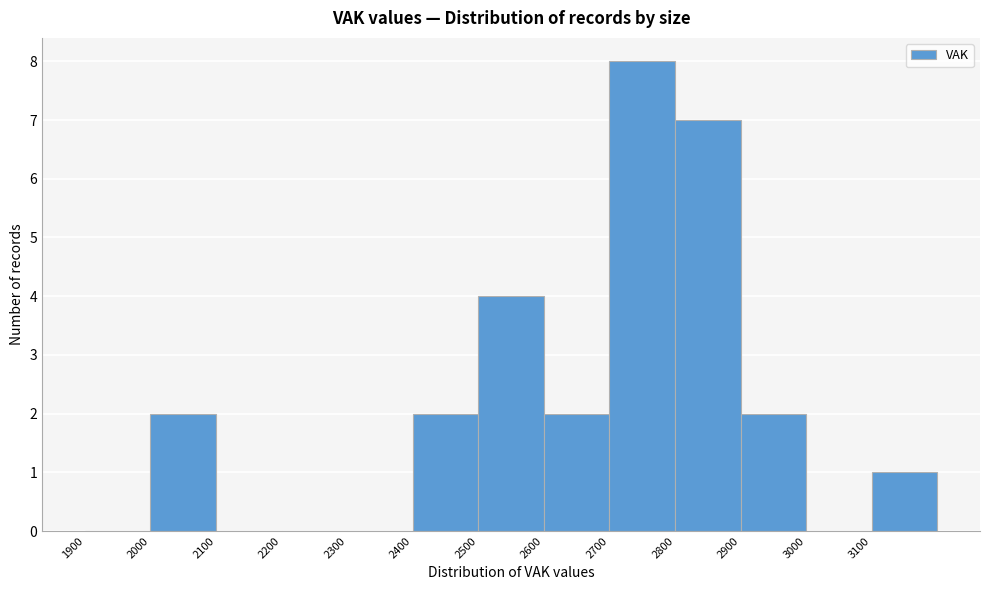

How tall is the bar that spans 2800 to 2900 on the x-axis? The values are not printed on the chart, so give them approximately, as read against the axis.

7